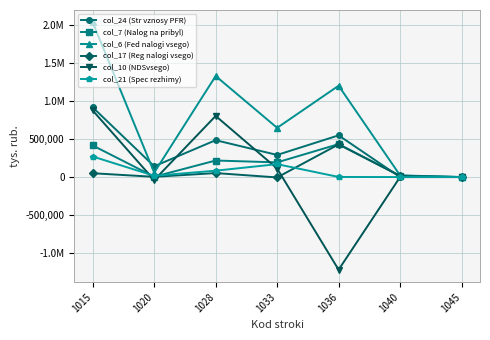

Reading left to right, what are all the values shown in this chart?

col_24 (Str vznosy PFR): 916562	141345	484549	290668	548071	0	0
col_7 (Nalog na pribyl): 415046	4702	217352	192992	432952	18225	0
col_6 (Fed nalogi vsego): 2033586	58254	1328291	647041	1200750	22168	0
col_17 (Reg nalogi vsego): 50201	2955	52268	-5022	429377	13492	16
col_10 (NDSvsego): 874954	-40356	803575	111735	-1218332	0	0
col_21 (Spec rezhimy): 269869	16600	83758	169511	1235	0	0